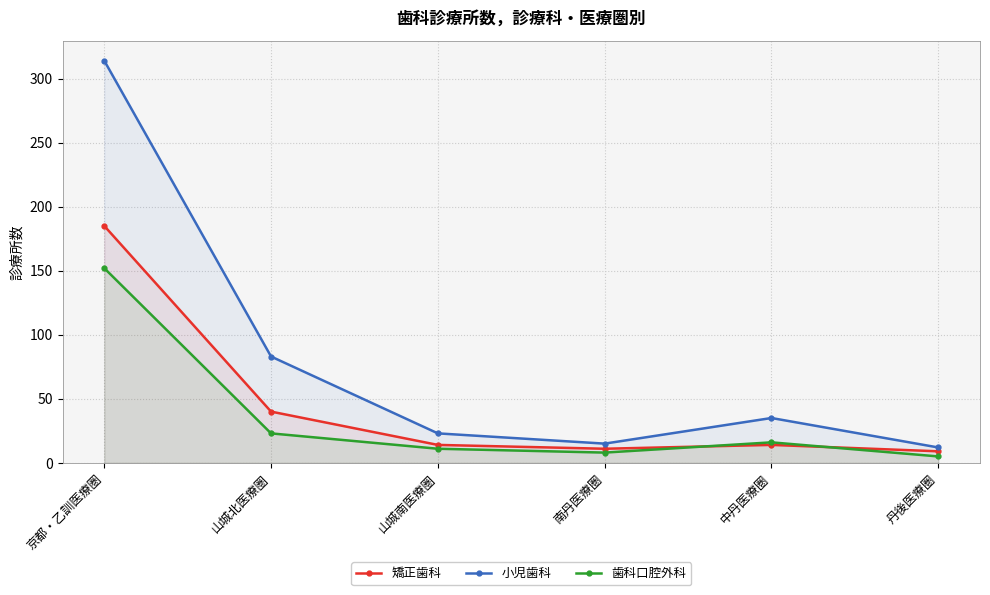

Which series has the largest range (max minus min)?

小児歯科